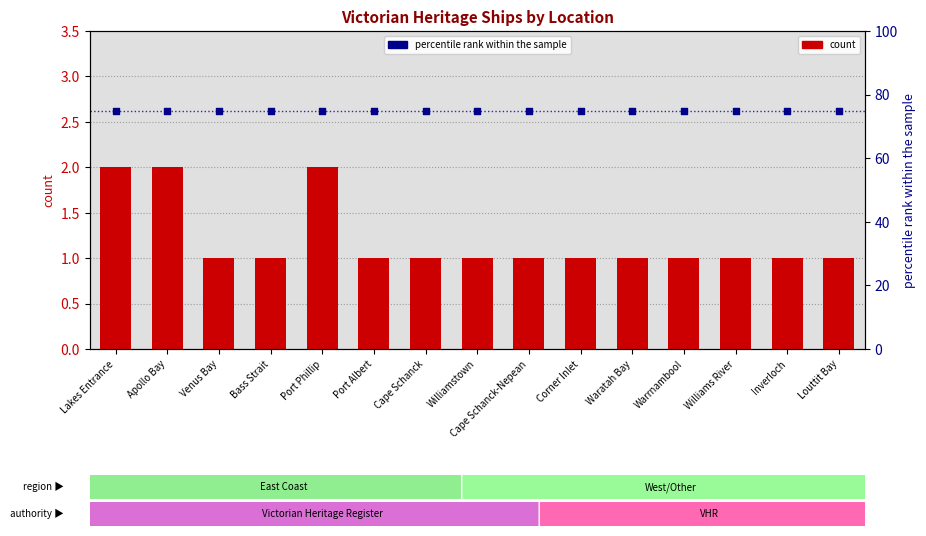

Which series has the widest spread of Y values?

count